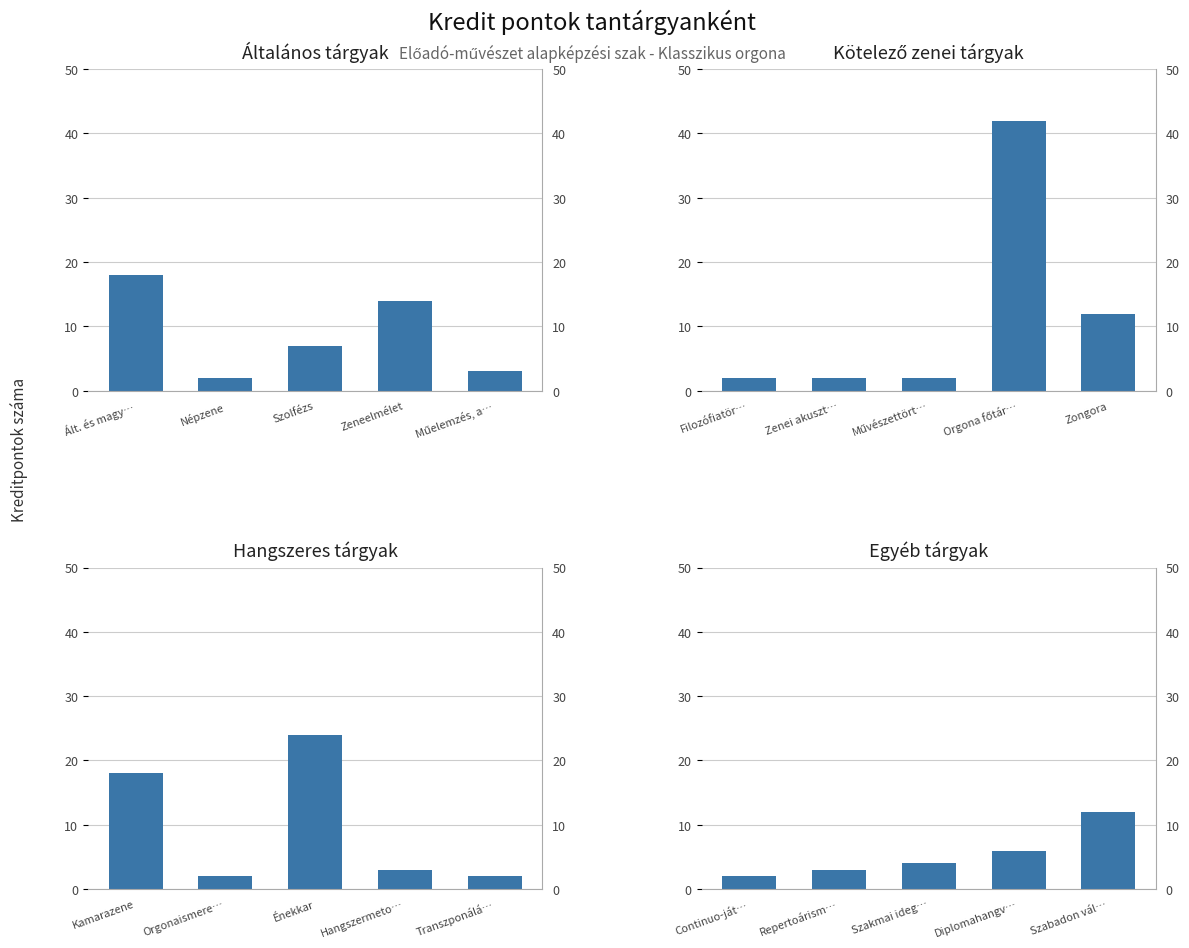

What is the difference between the Hangszeres tárgyak values at Orgonaismere… and Kamarazene?

16